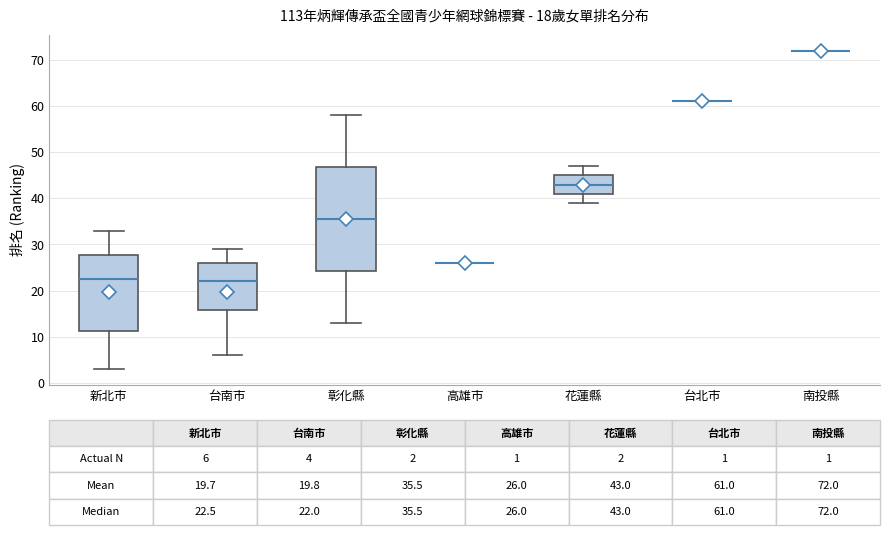

Comparing the boxes themselves (not the whiskers), which one is the tallest?

彰化縣